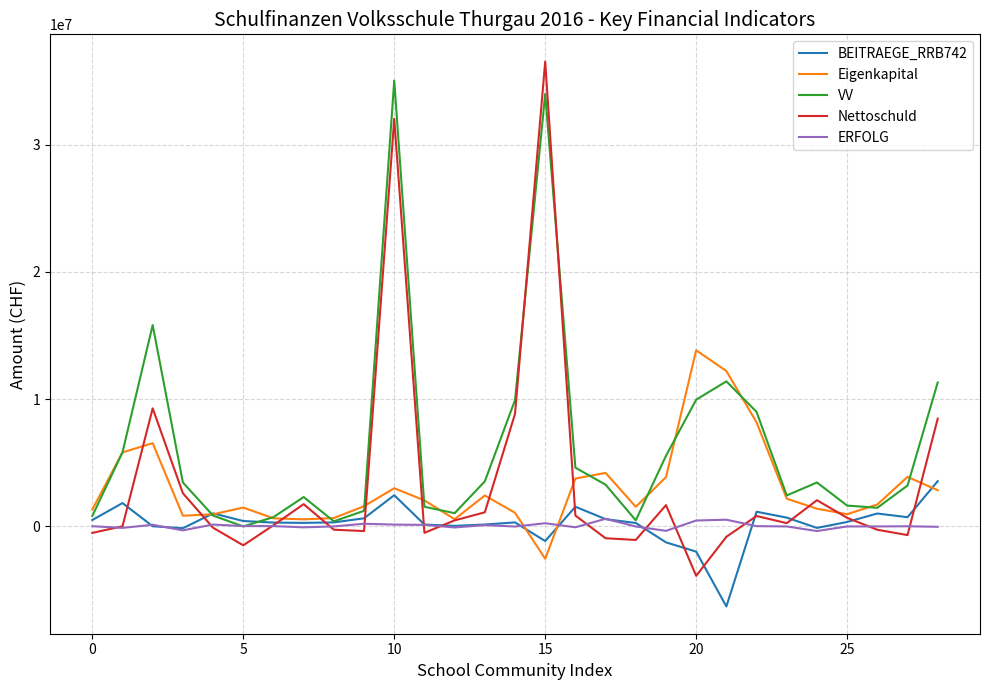

What is the maximum value shown in the chart?

36522176.9